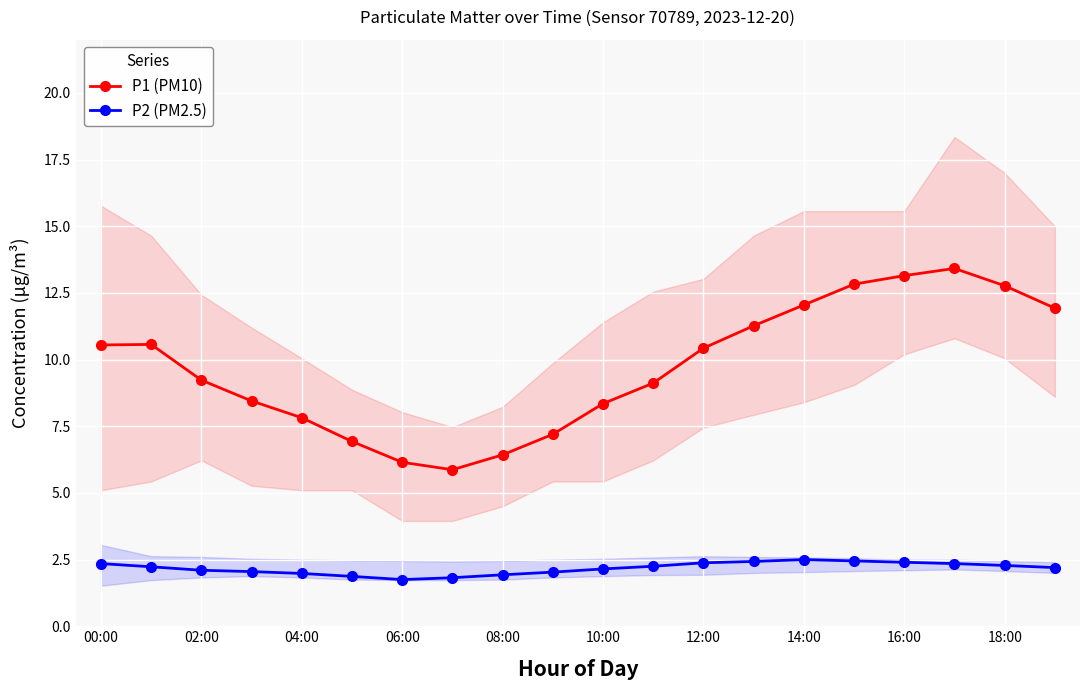

Is it true that P1 (PM10) equals 12.1 at 14:00?

True